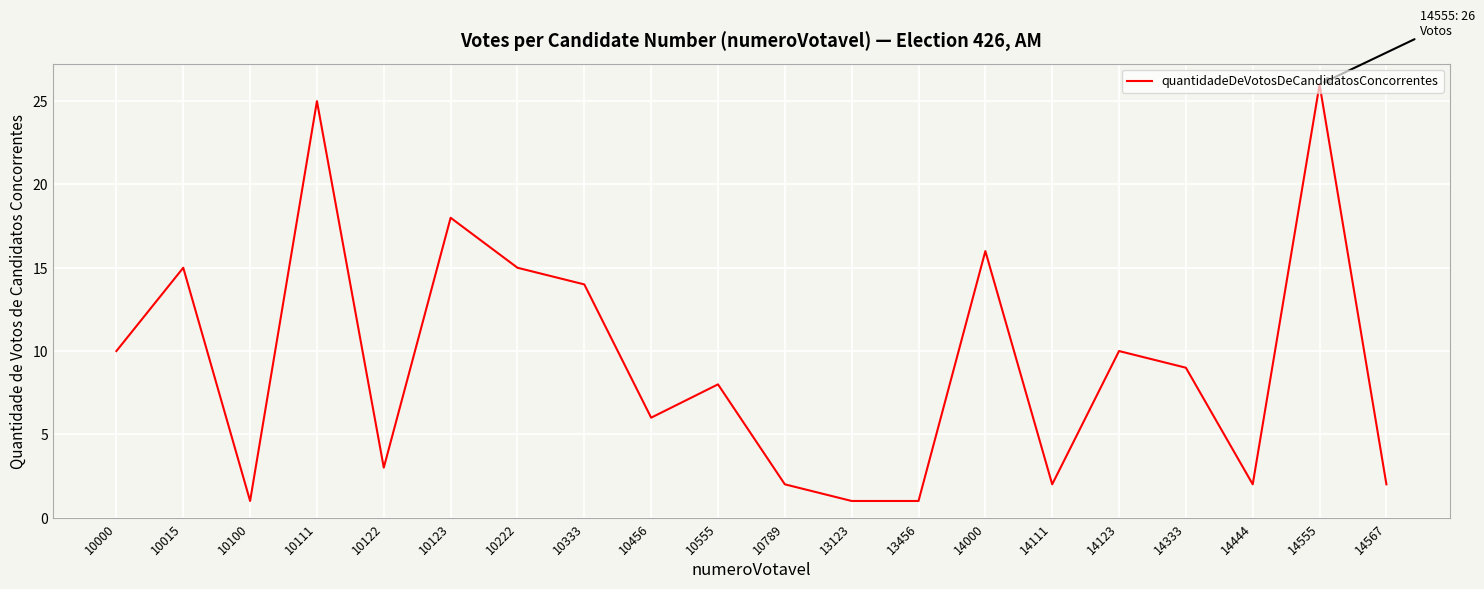

What value does the data have at 10222?

15